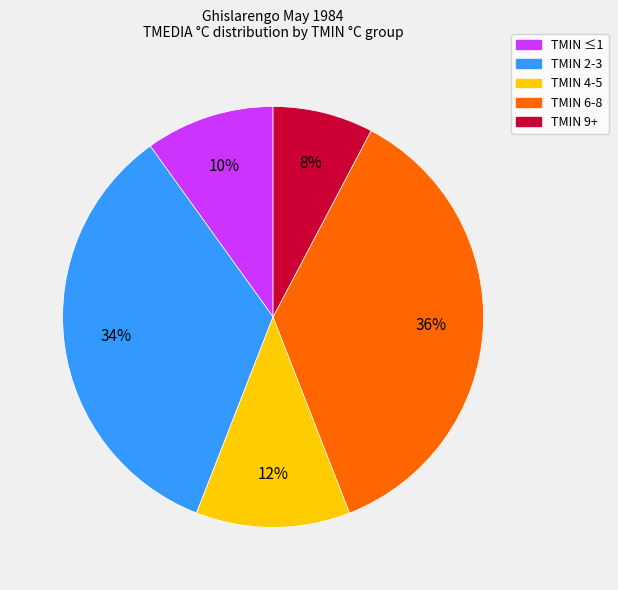

Is there a majority slice in this chart?

No